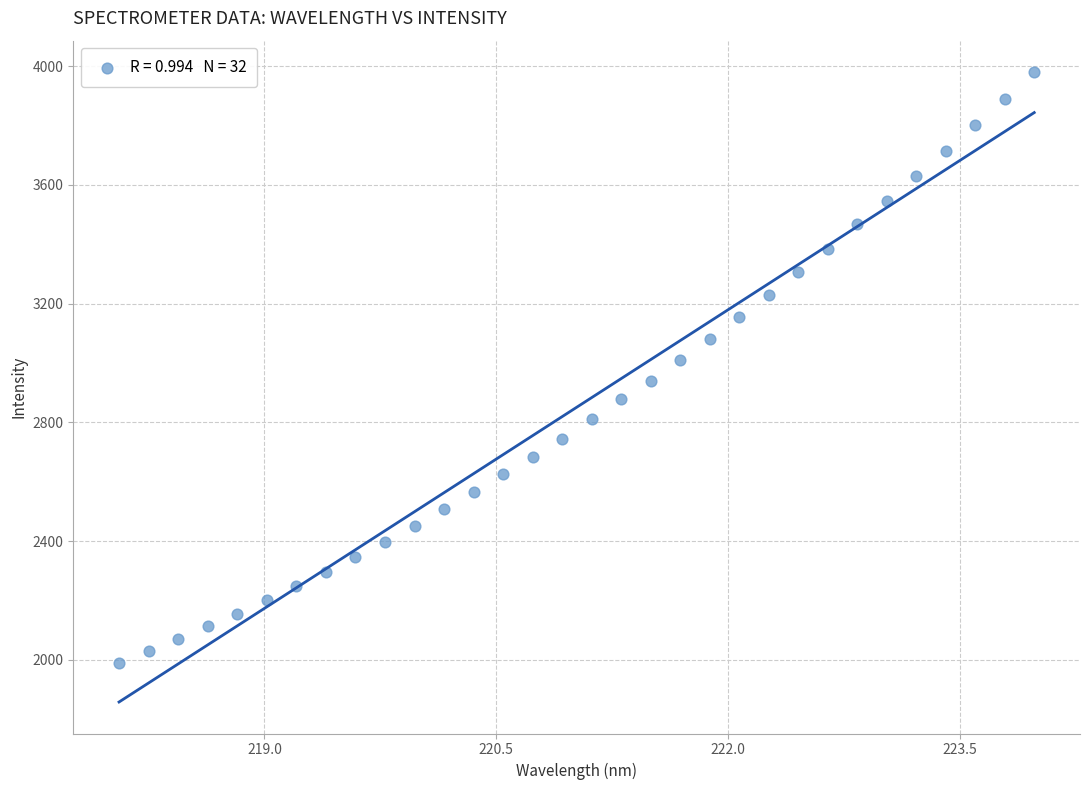

What is the range of X values (max minus min)?

5.9